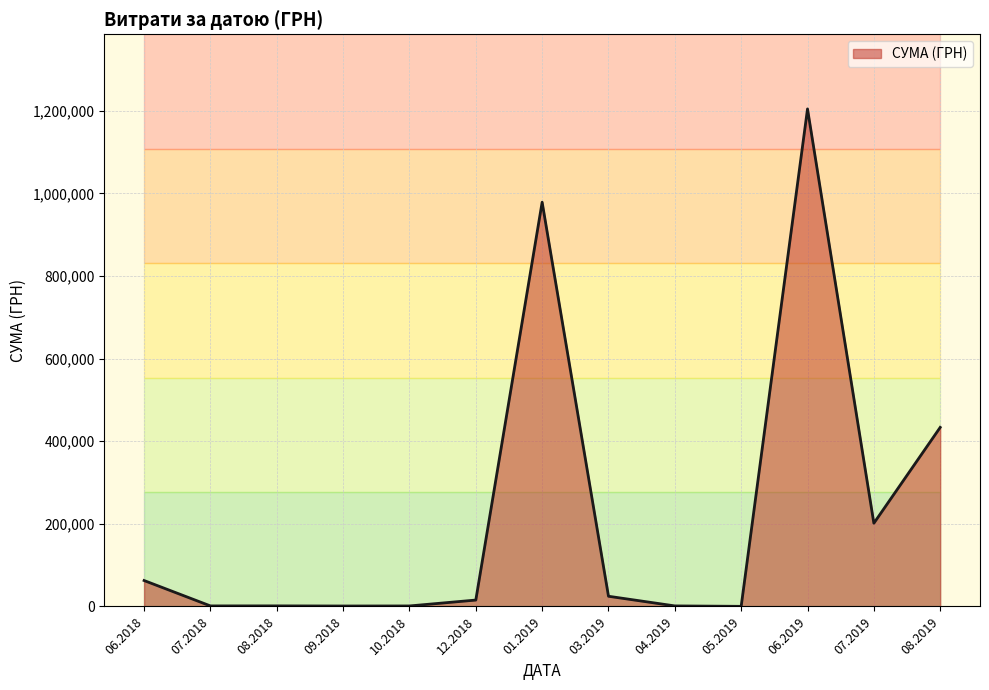

How many lines are shown in the chart?

1